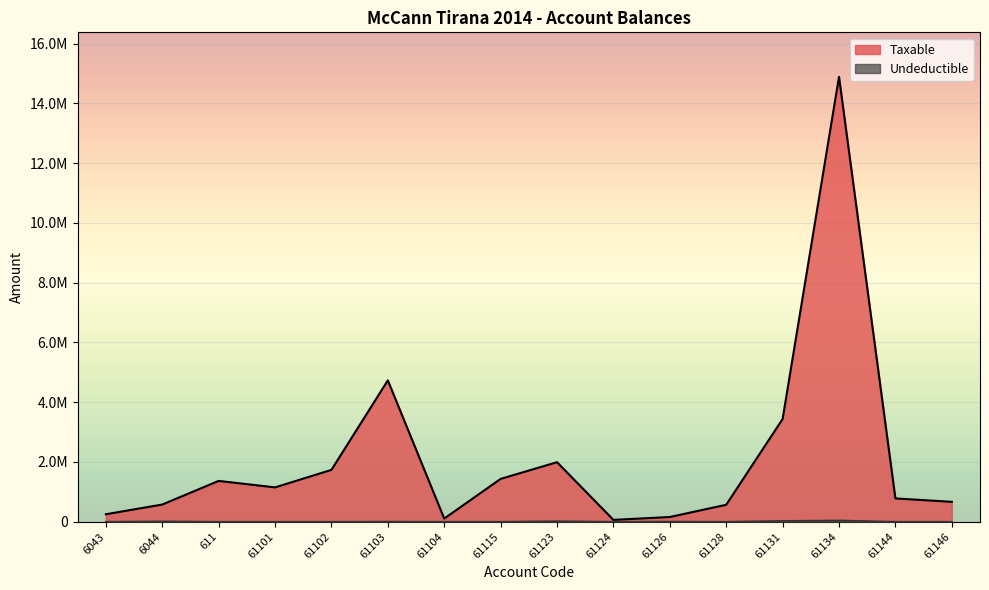

How many data points in Taxable are above 1149043?

8